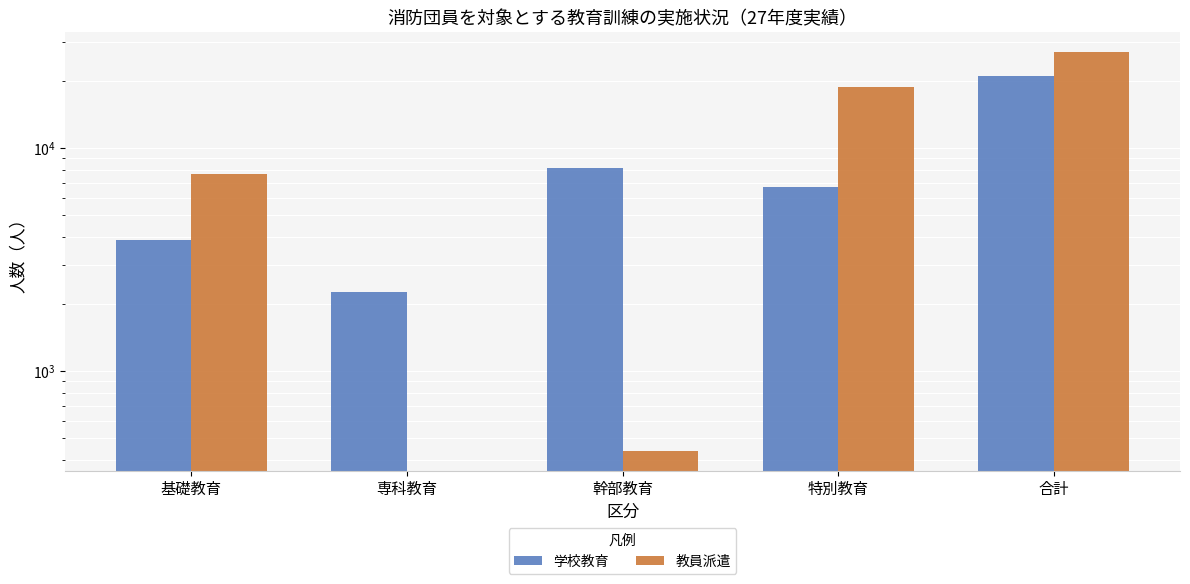

What is the average value of the 教員派遣 series?

10776